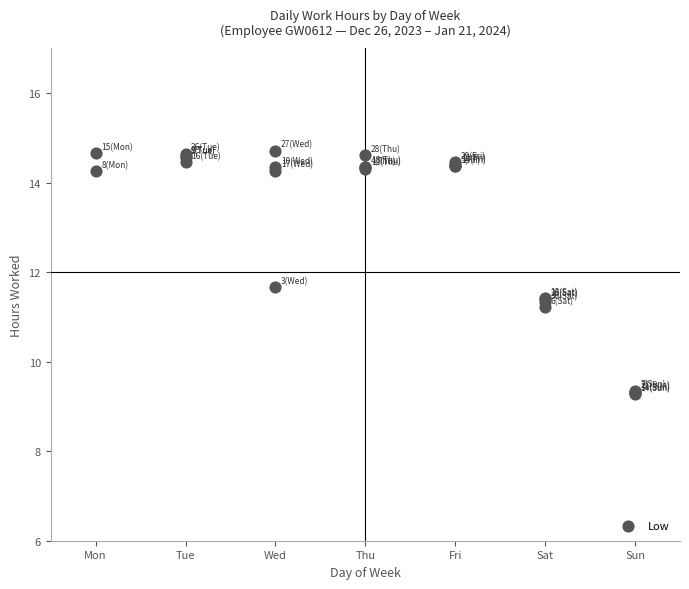

What Y value in the scatter plot is closest to 11?

11.2